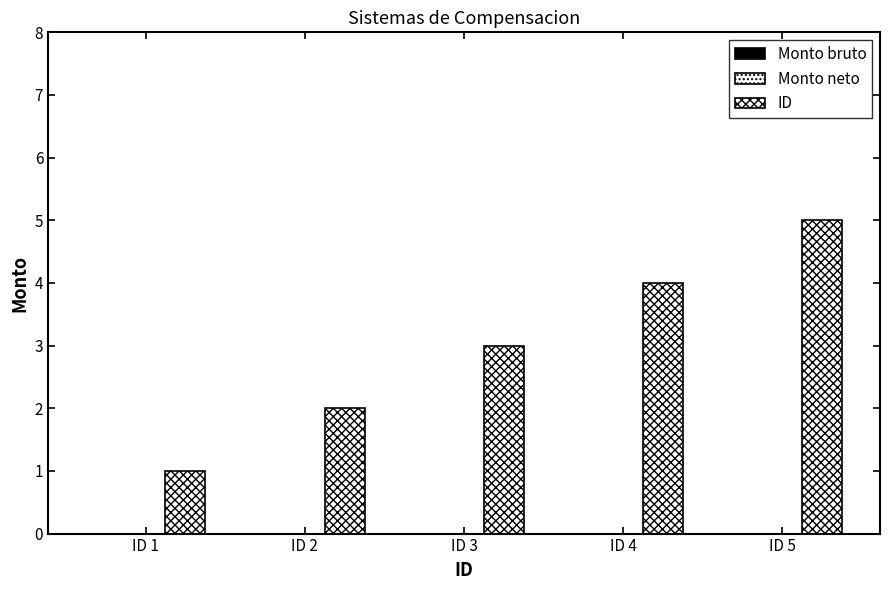

How many bars are there in total?

5